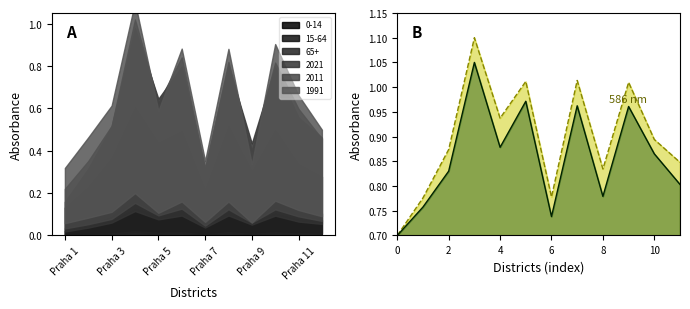

True or false: 2011 line has a value of 0.5 at Praha 3.

False